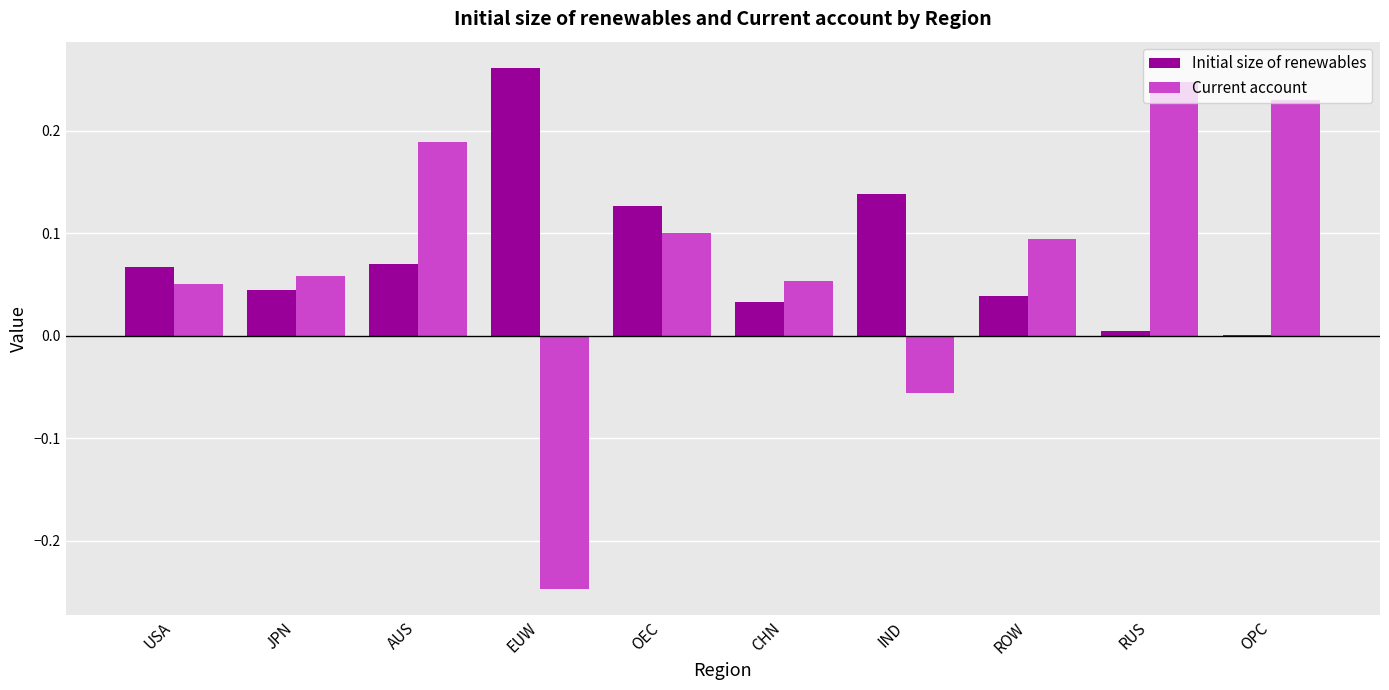

Is the value of Initial size of renewables at IND greater than the value of Current account at CHN?

Yes